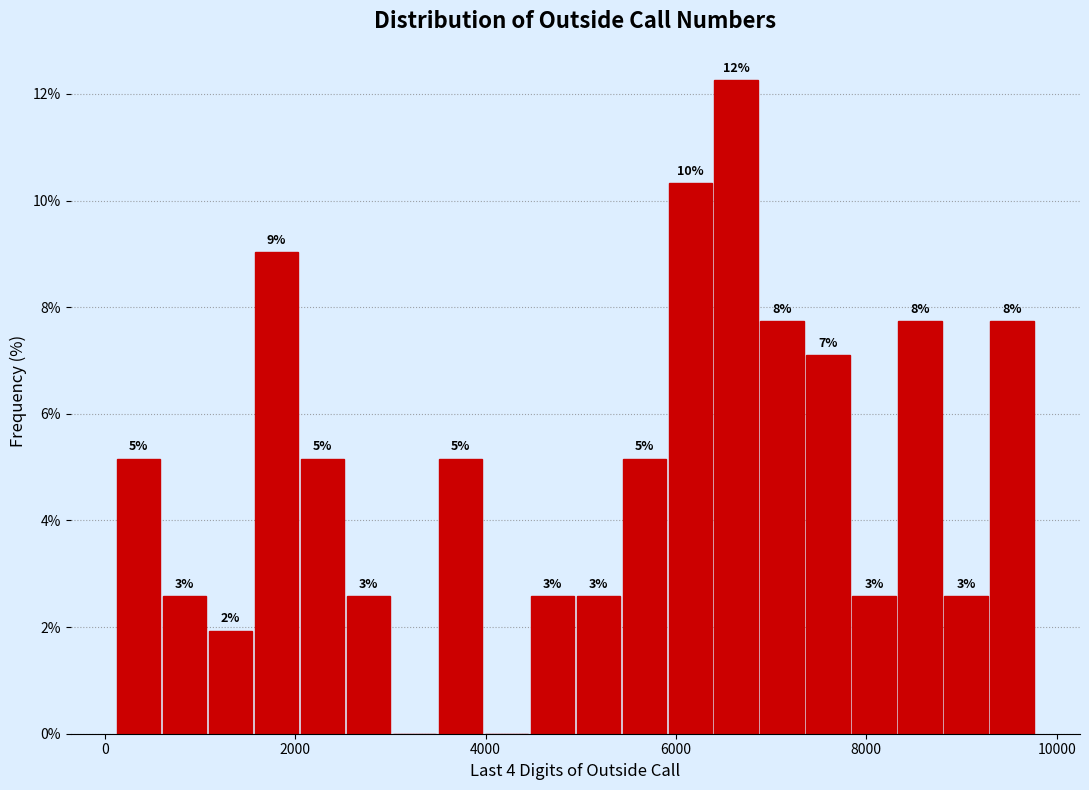

Around what value on the x-axis is the tallest bar? Give the approximate position of its centre, as read against the axis.

6600